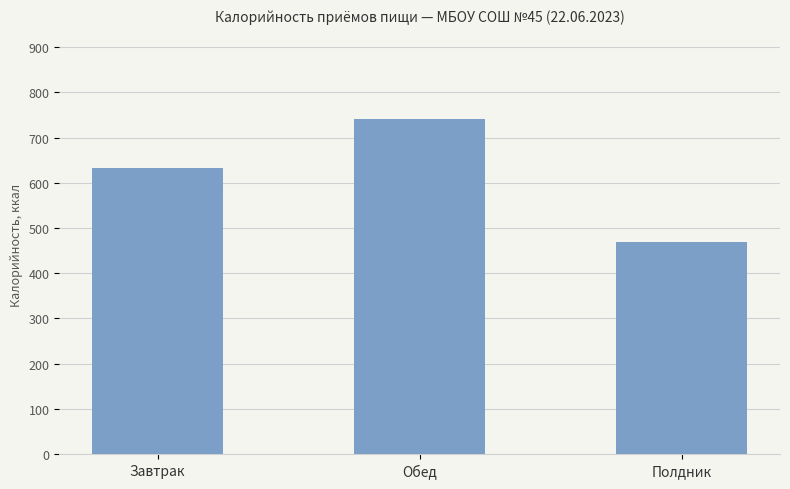

List the labels in order of value, largest first.

Обед, Завтрак, Полдник